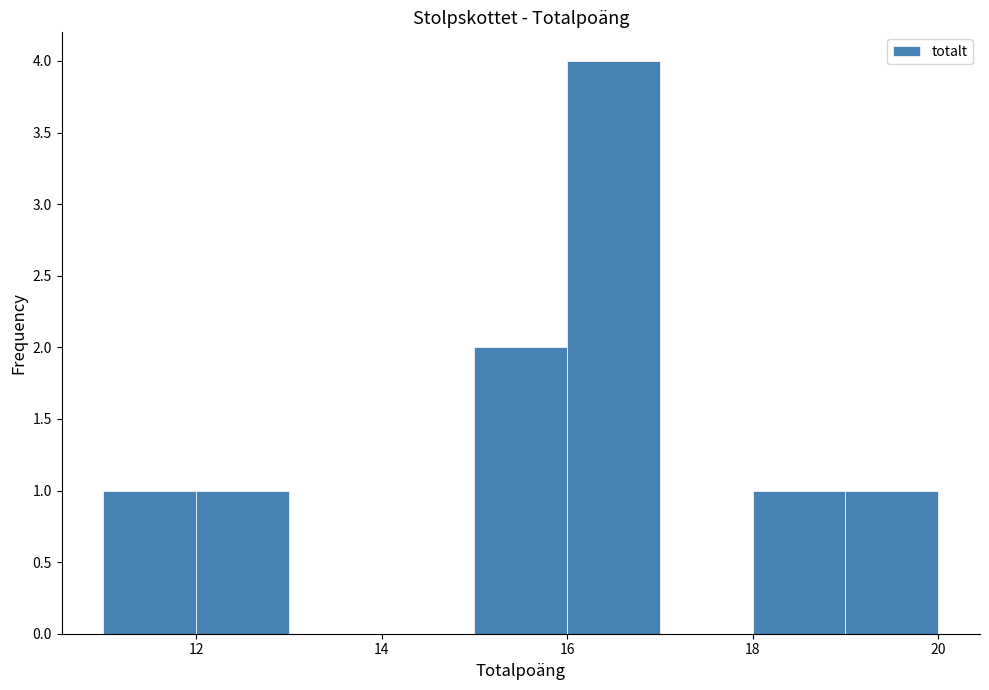

Reading left to right, list every bar in this chart as the range it spans on the x-axis followed by its height. The values are not printed on the chart, so give them approximately, as read against the axis.

11 to 12: 1
12 to 13: 1
13 to 14: 0
14 to 15: 0
15 to 16: 2
16 to 17: 4
17 to 18: 0
18 to 19: 1
19 to 20: 1